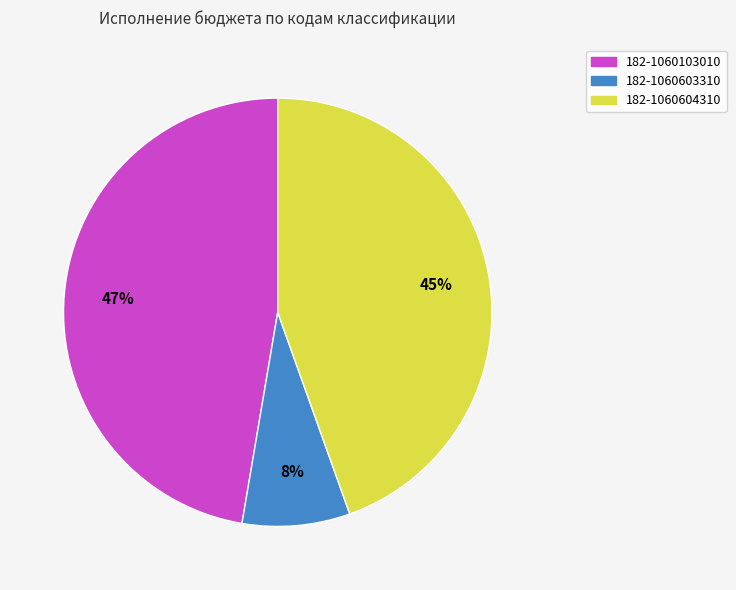

Count the number of slices in the pie.

3